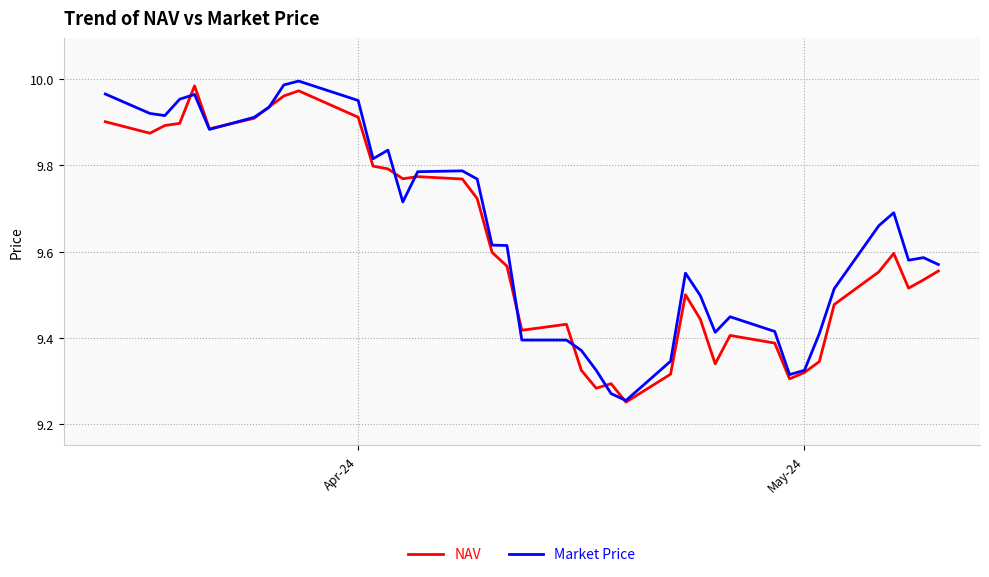

How many lines are shown in the chart?

2